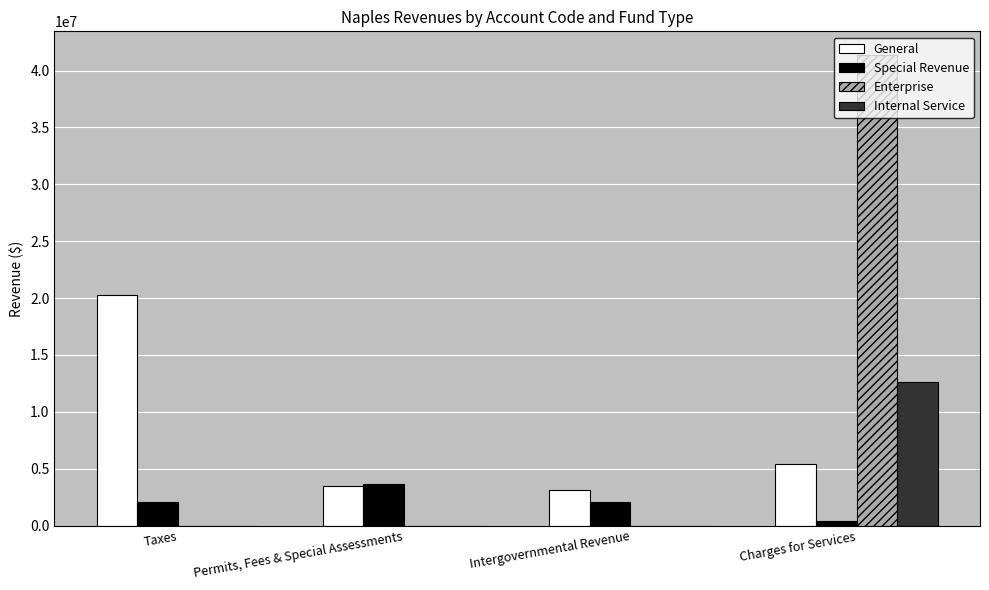

At which label does Internal Service reach its peak?

Charges for Services